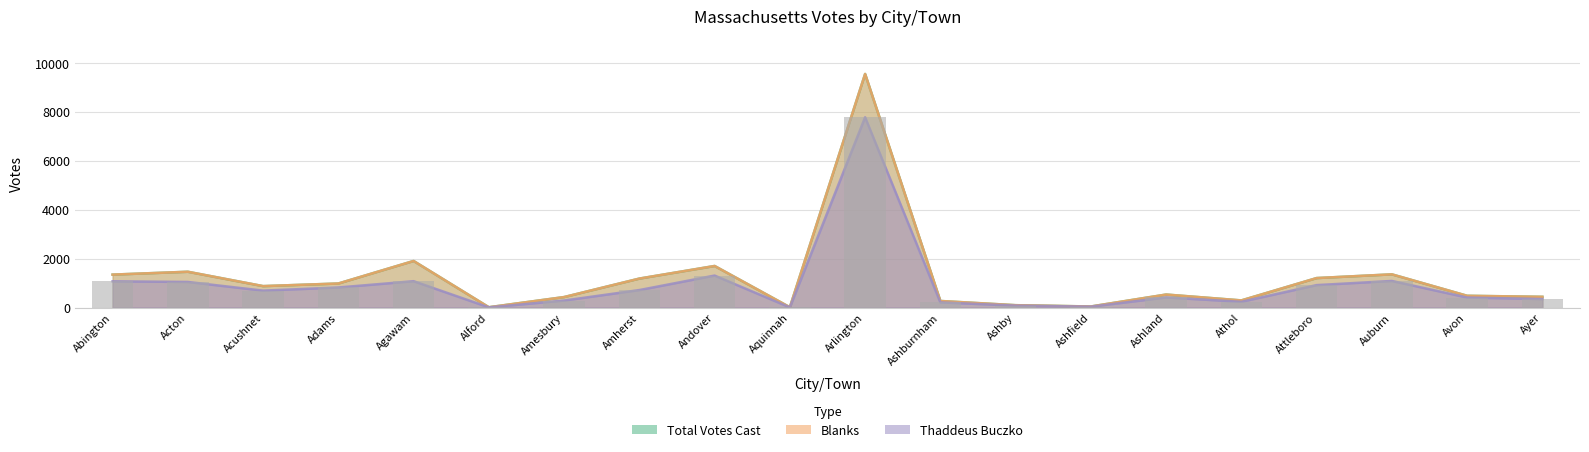

What is the spread (max minus min) of values at Alford?

5